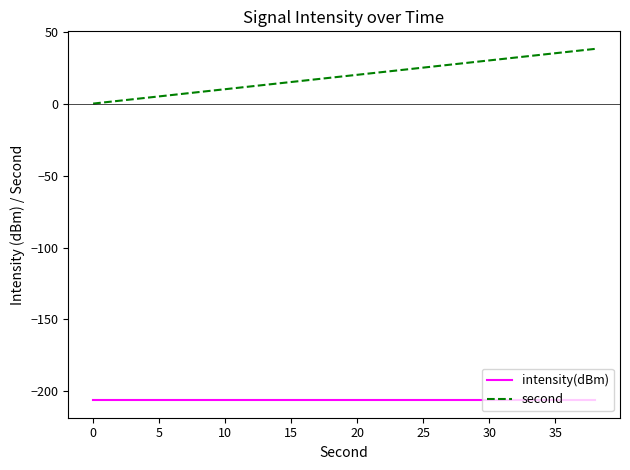

Which series has the largest range (max minus min)?

second